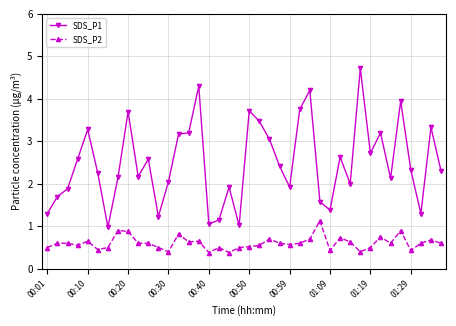

What is the sum of all SDS_P1 values?

99.8